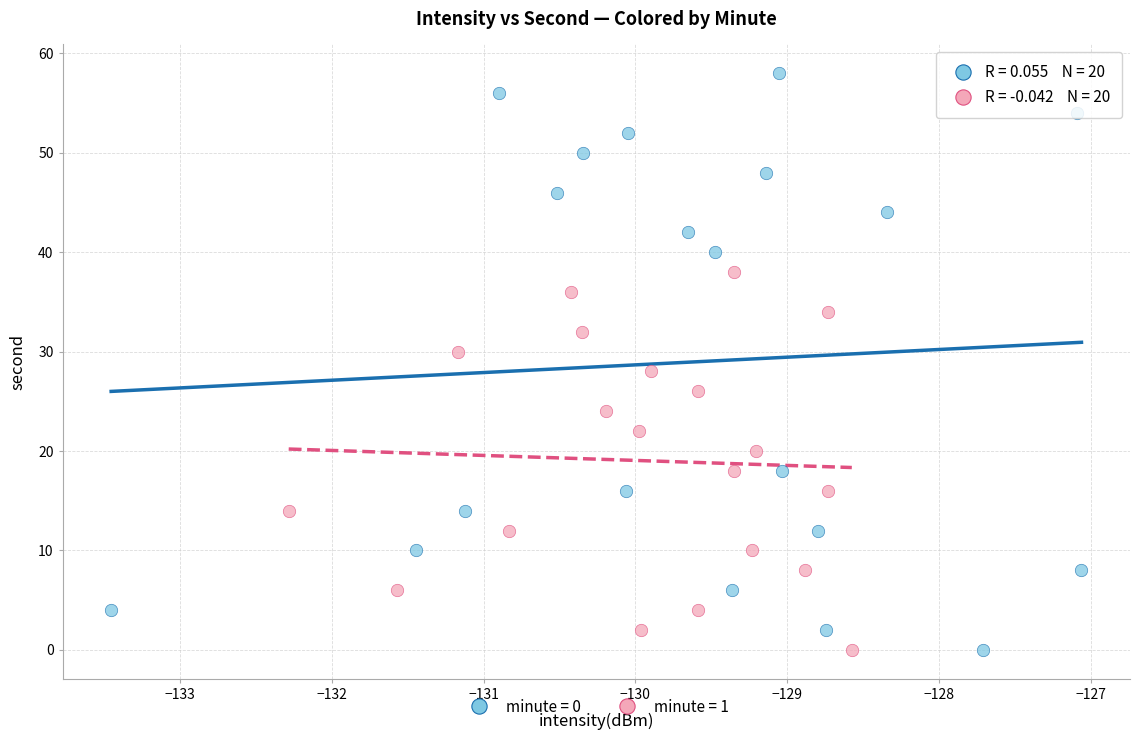

What are all the series names shown in the legend?

minute = 0, minute = 1